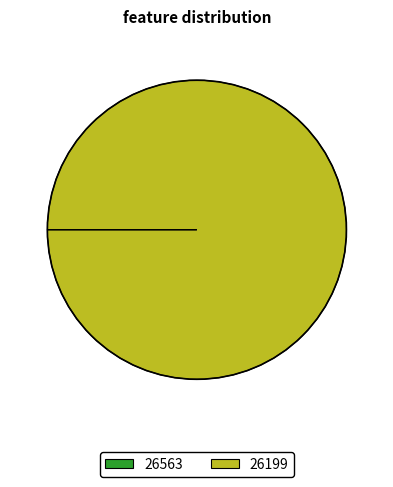

What is the largest slice in the pie chart?

26199